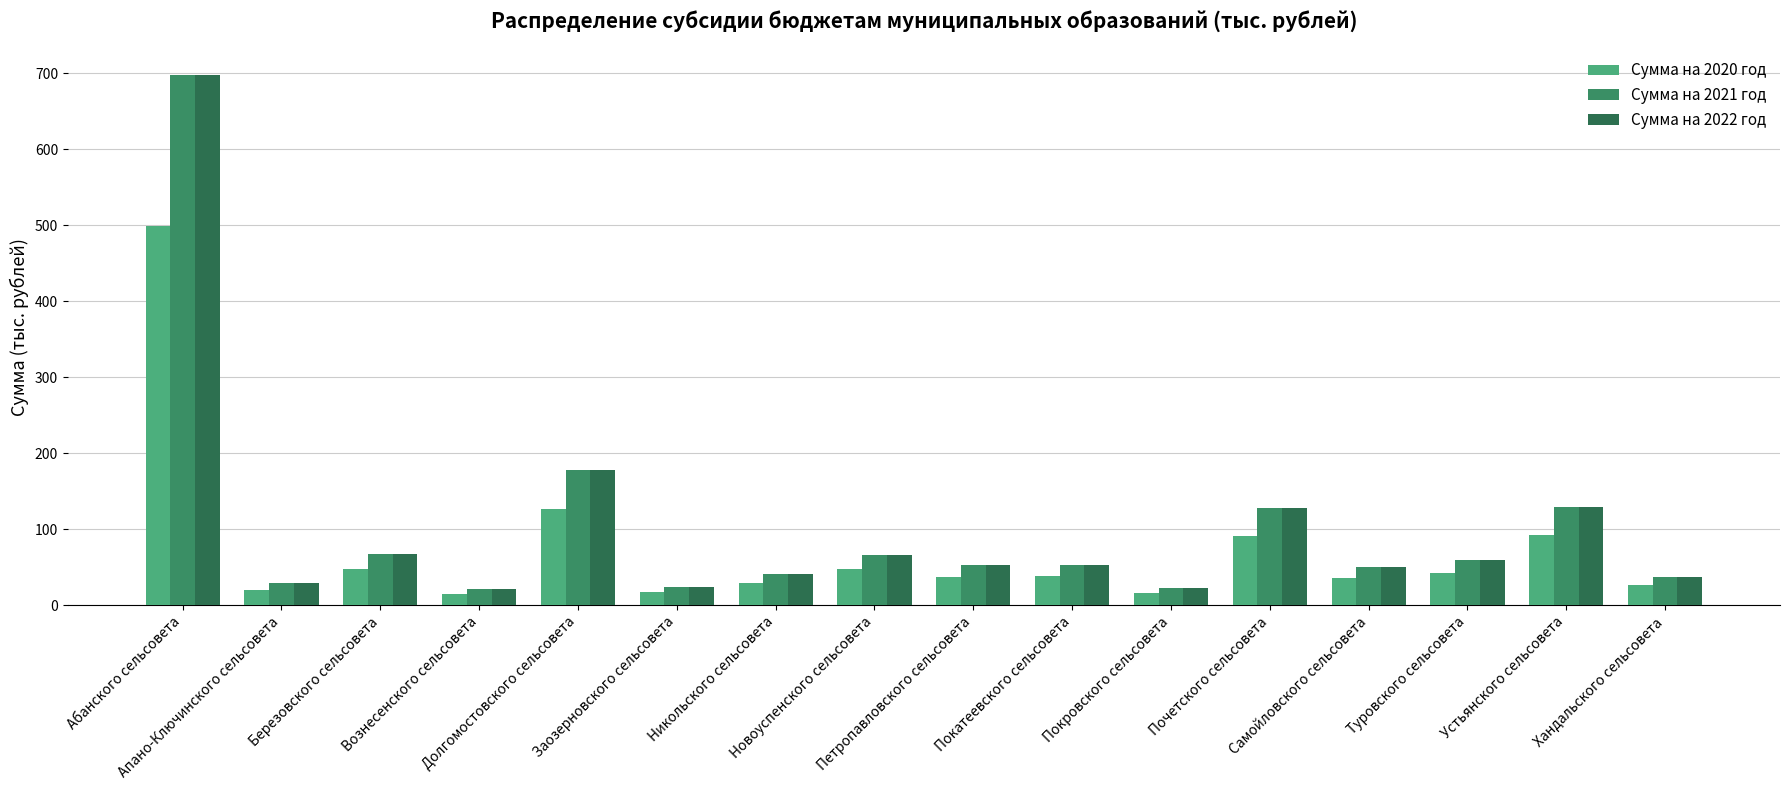

At which label is Сумма на 2022 год closest to 359?

Долгомостовского сельсовета